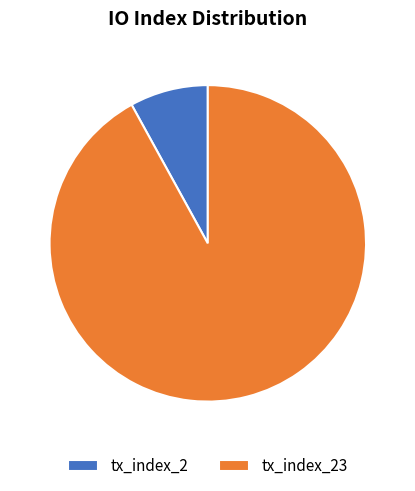

Is it true that tx_index_2 is 13% of the pie?

False